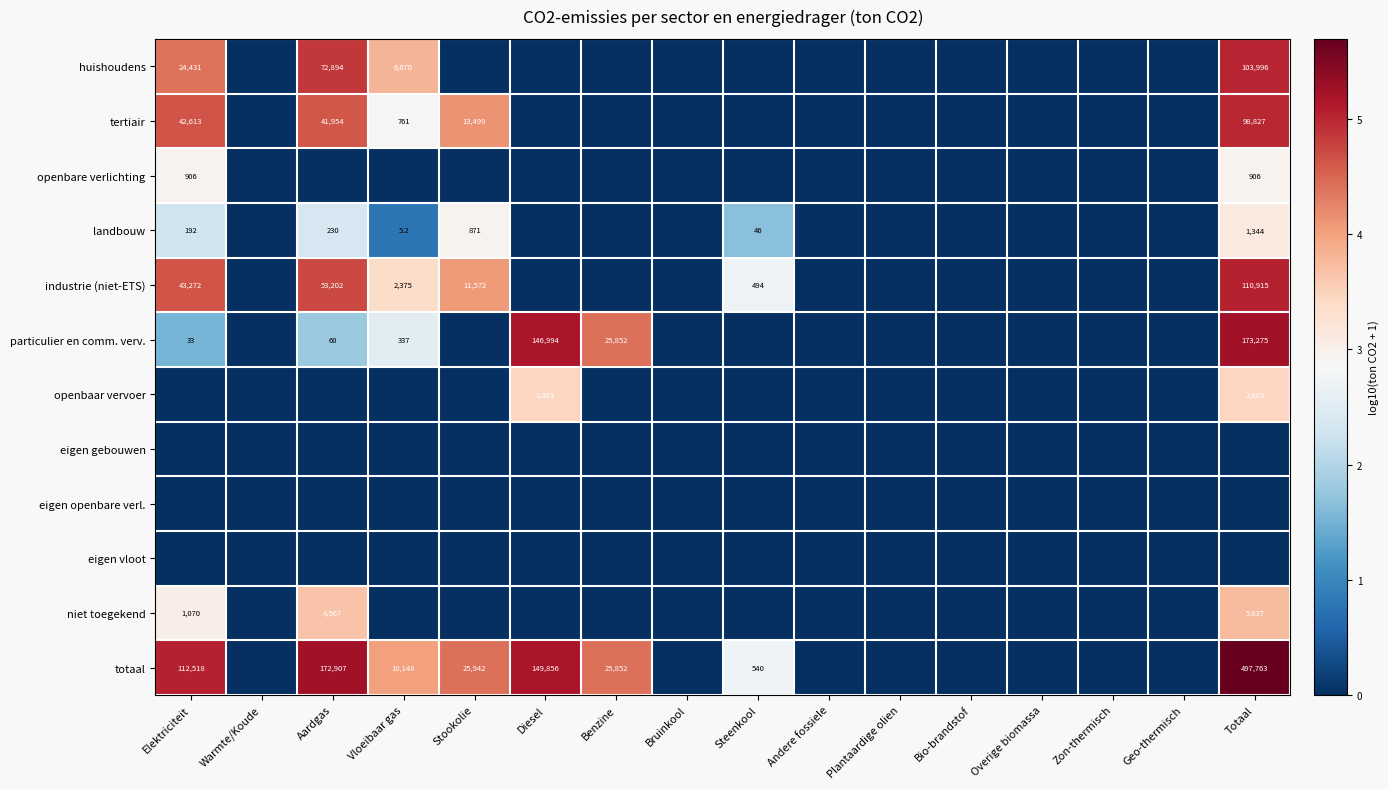

Is it true that openbaar vervoer equals 1725.2 at Totaal?

False